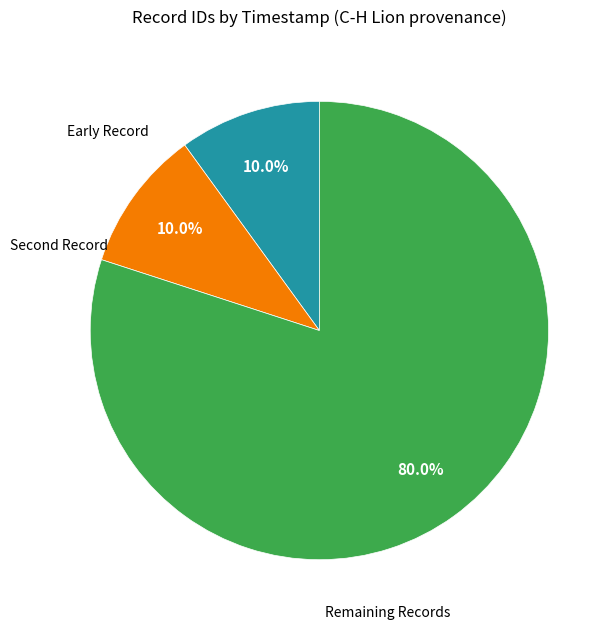

Does any single category account for the majority?

Yes